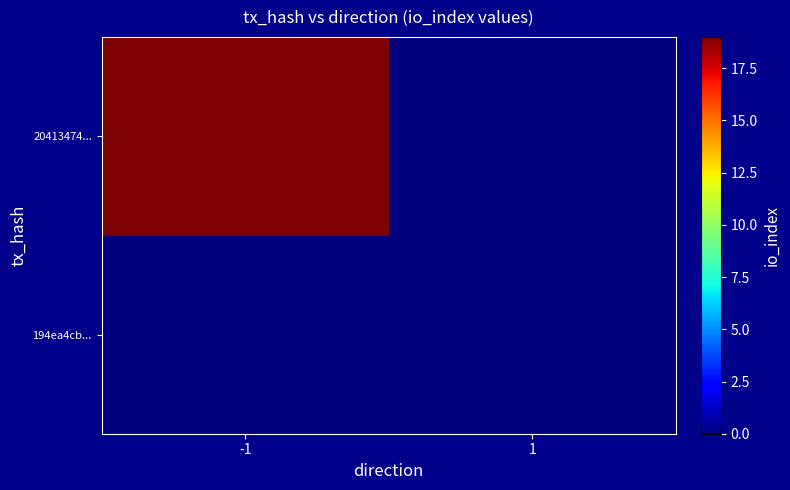

At 1, list the series in order from largest to smallest.

194ea4cb..., 20413474...